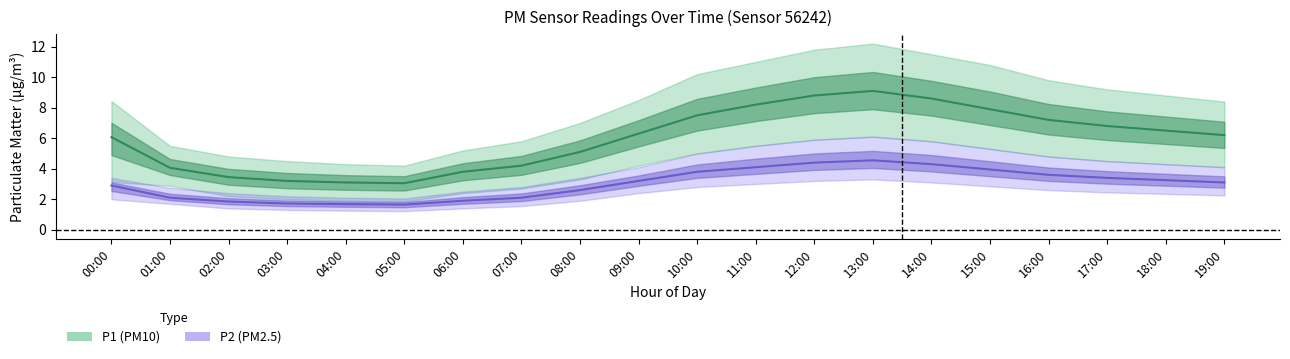

At how many categories does at least one series exceed 5?

13